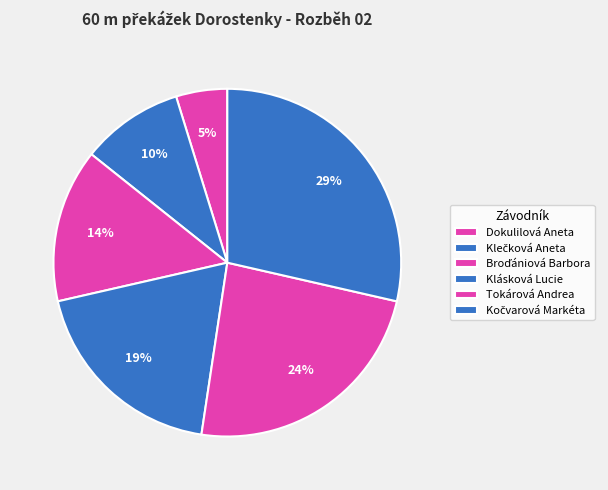

Is it true that Tokárová Andrea is 12% of the pie?

False